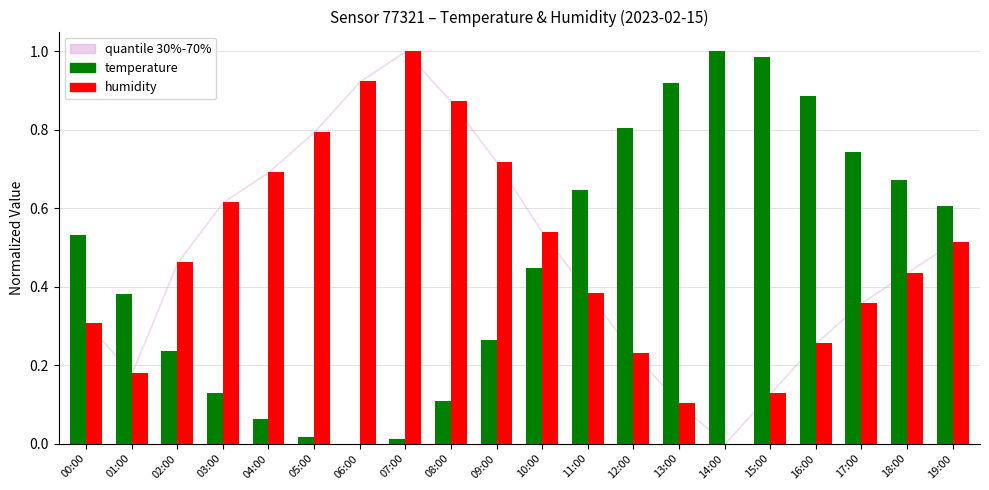

What is the sum of all humidity values?

9.5